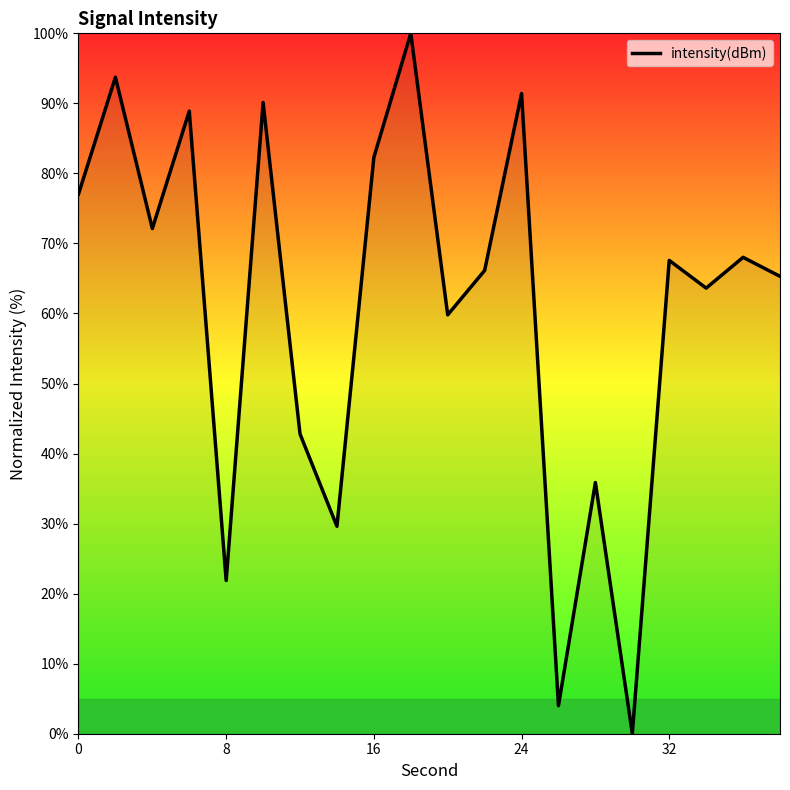

How many interior local peaks (higher than both neighbors) does the data have?

8